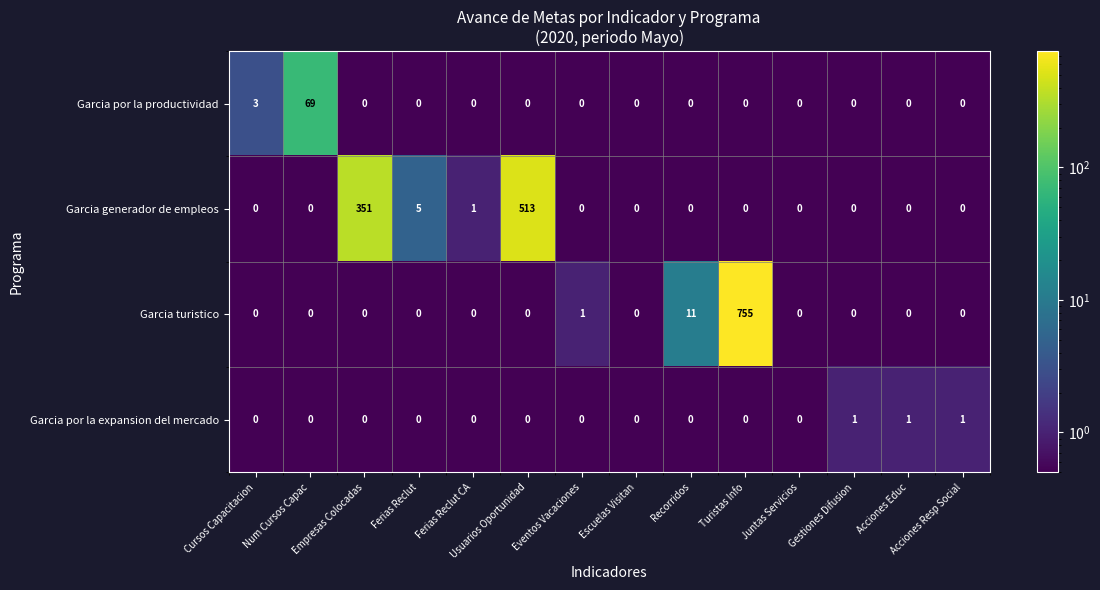

What is the average value of the Garcia generador de empleos series?

62